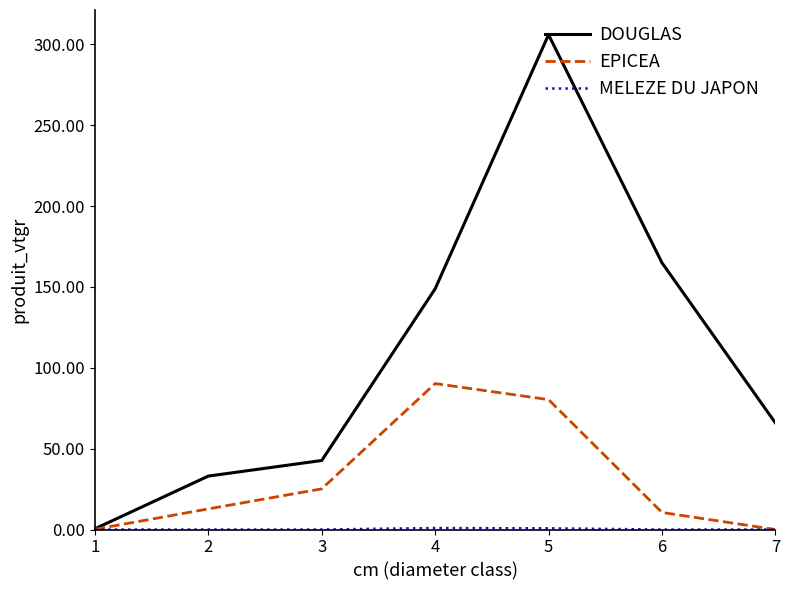

Rank the categories by DOUGLAS value from highest to lowest.

5, 6, 4, 7, 3, 2, 1